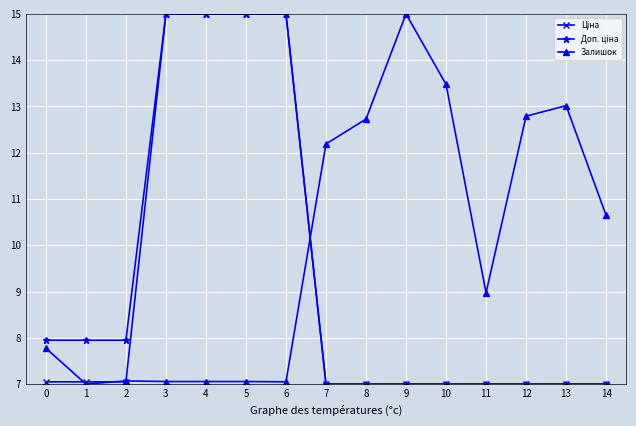

What is the maximum value shown in the chart?

15.0